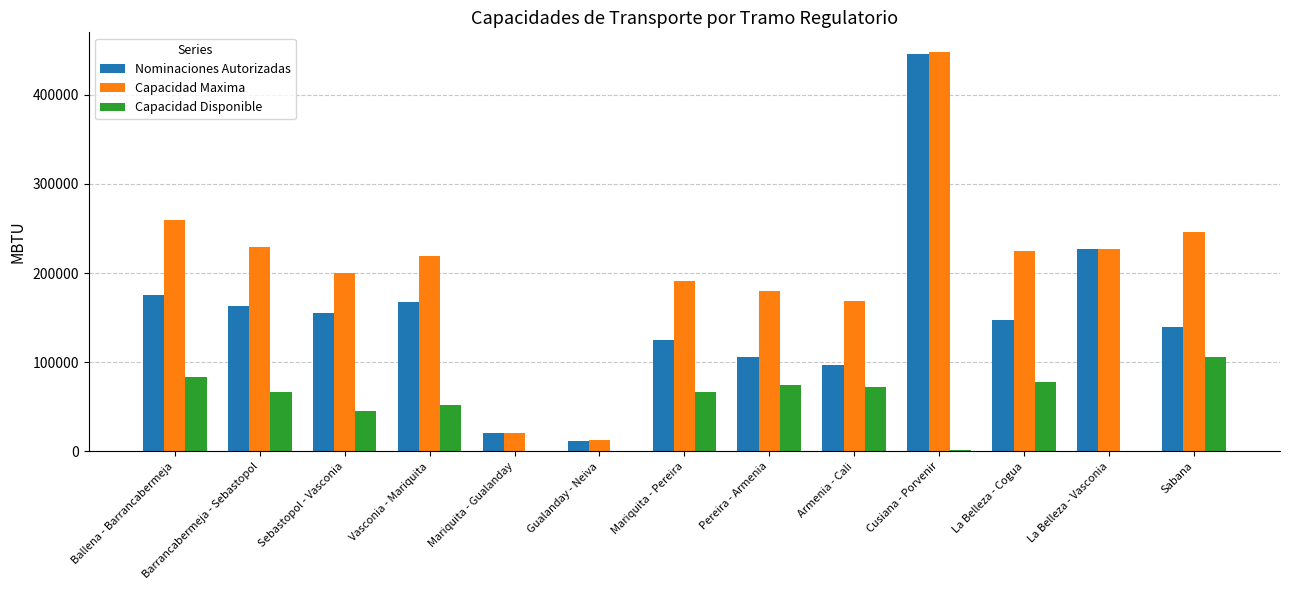

Is the value of Nominaciones Autorizadas at Sebastopol - Vasconia greater than the value of Capacidad Disponible at Armenia - Cali?

Yes